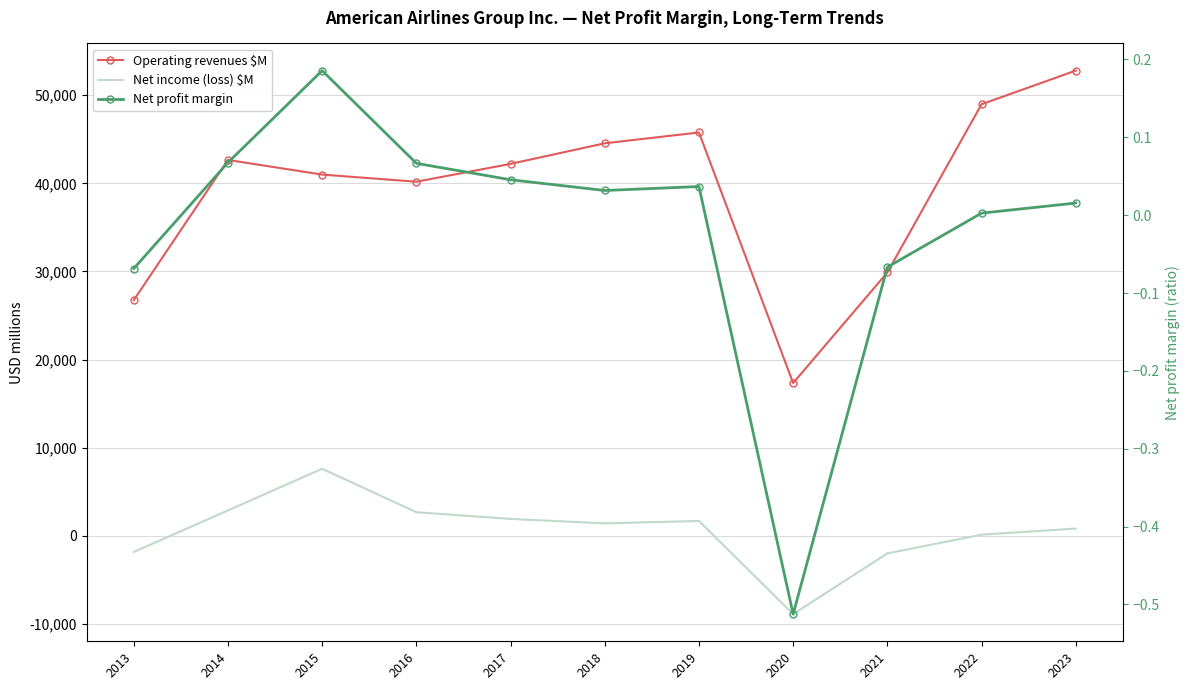

Which series changed the most between 2016 and 2022?

Operating revenues $M